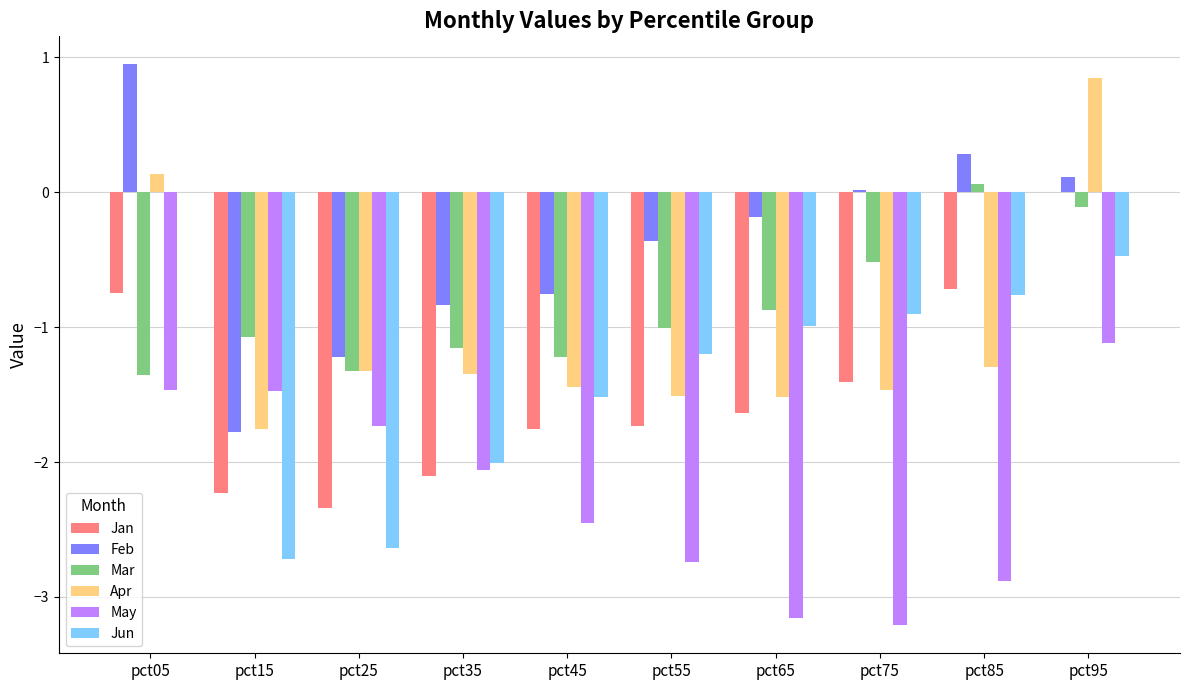

Are the bars grouped side by side (vs. stacked)?

Yes